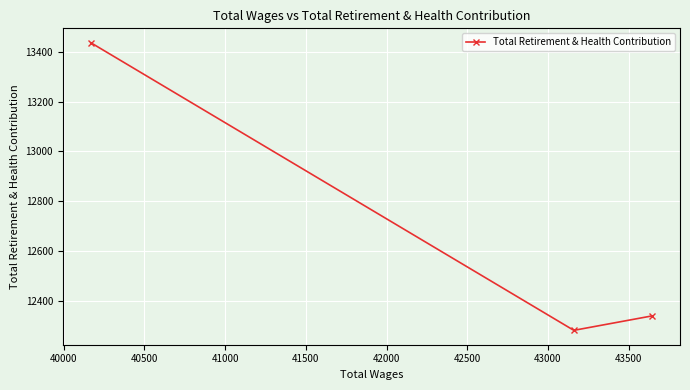

What is the value of the 2nd point from the left?

12280